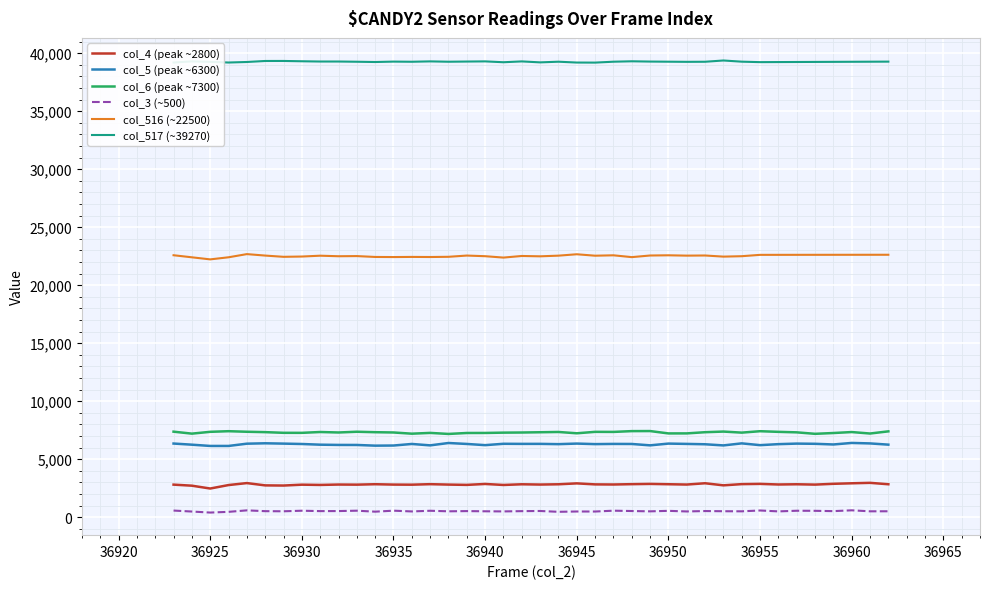

What is the sum of the col_516 values at 36939 and 36934?

44984